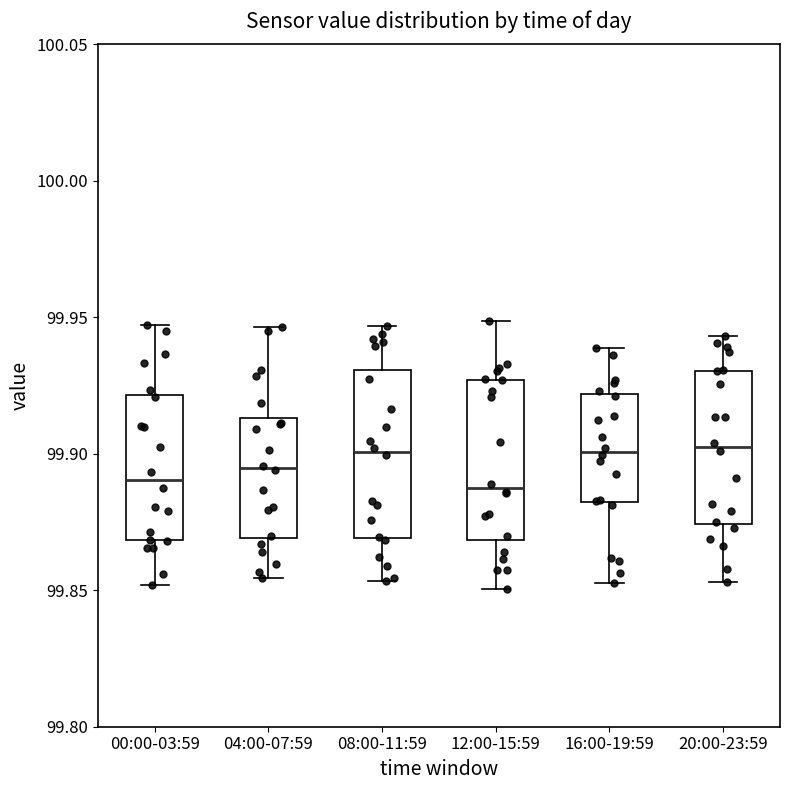

Reading left to right, read every box against the y-axis: the position of its median line, the range the box covers, and the ends of its whiskers. The values are not printed on the chart, so give them approximately, as read against the axis.

00:00-03:59: median 99.890, box 99.870 to 99.920, whiskers 99.850 to 99.945
04:00-07:59: median 99.895, box 99.870 to 99.915, whiskers 99.855 to 99.945
08:00-11:59: median 99.900, box 99.870 to 99.930, whiskers 99.855 to 99.945
12:00-15:59: median 99.885, box 99.870 to 99.925, whiskers 99.850 to 99.950
16:00-19:59: median 99.900, box 99.880 to 99.920, whiskers 99.855 to 99.940
20:00-23:59: median 99.900, box 99.875 to 99.930, whiskers 99.855 to 99.945